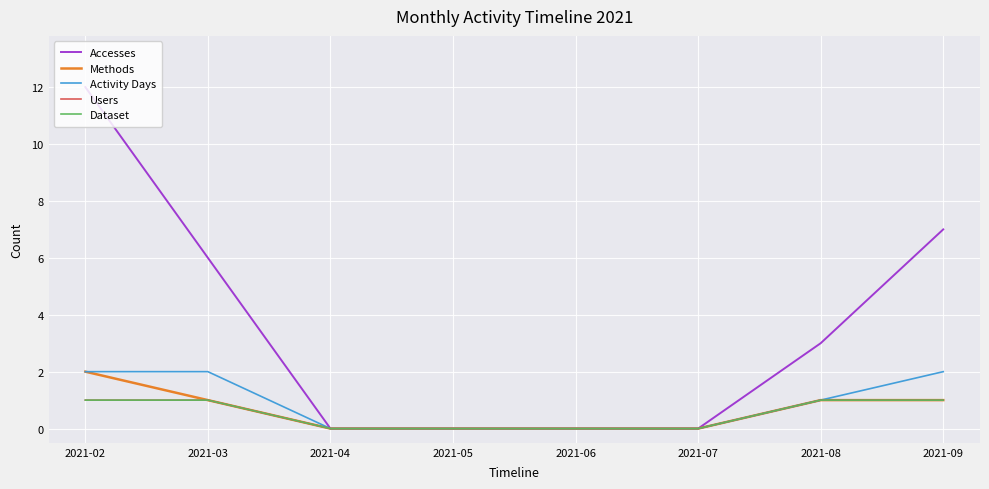

Which series has the widest spread of values?

Accesses